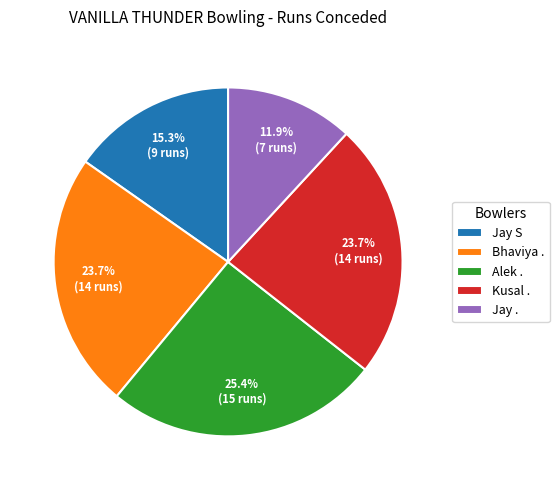

What percentage is NOT represented by Jay .?

88.1%